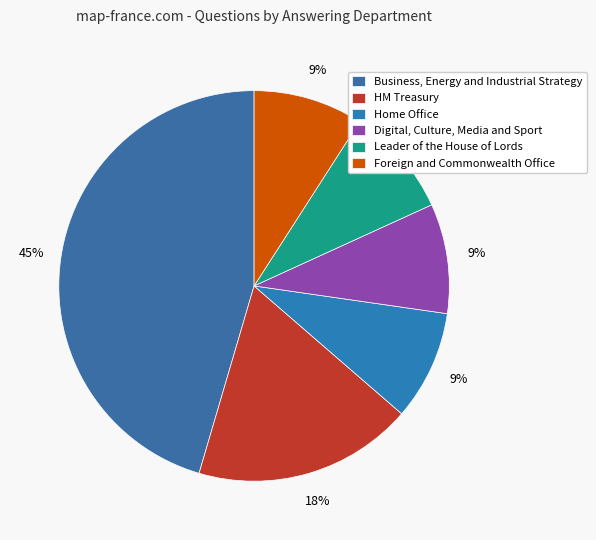

What is the largest slice in the pie chart?

Business, Energy and Industrial Strategy